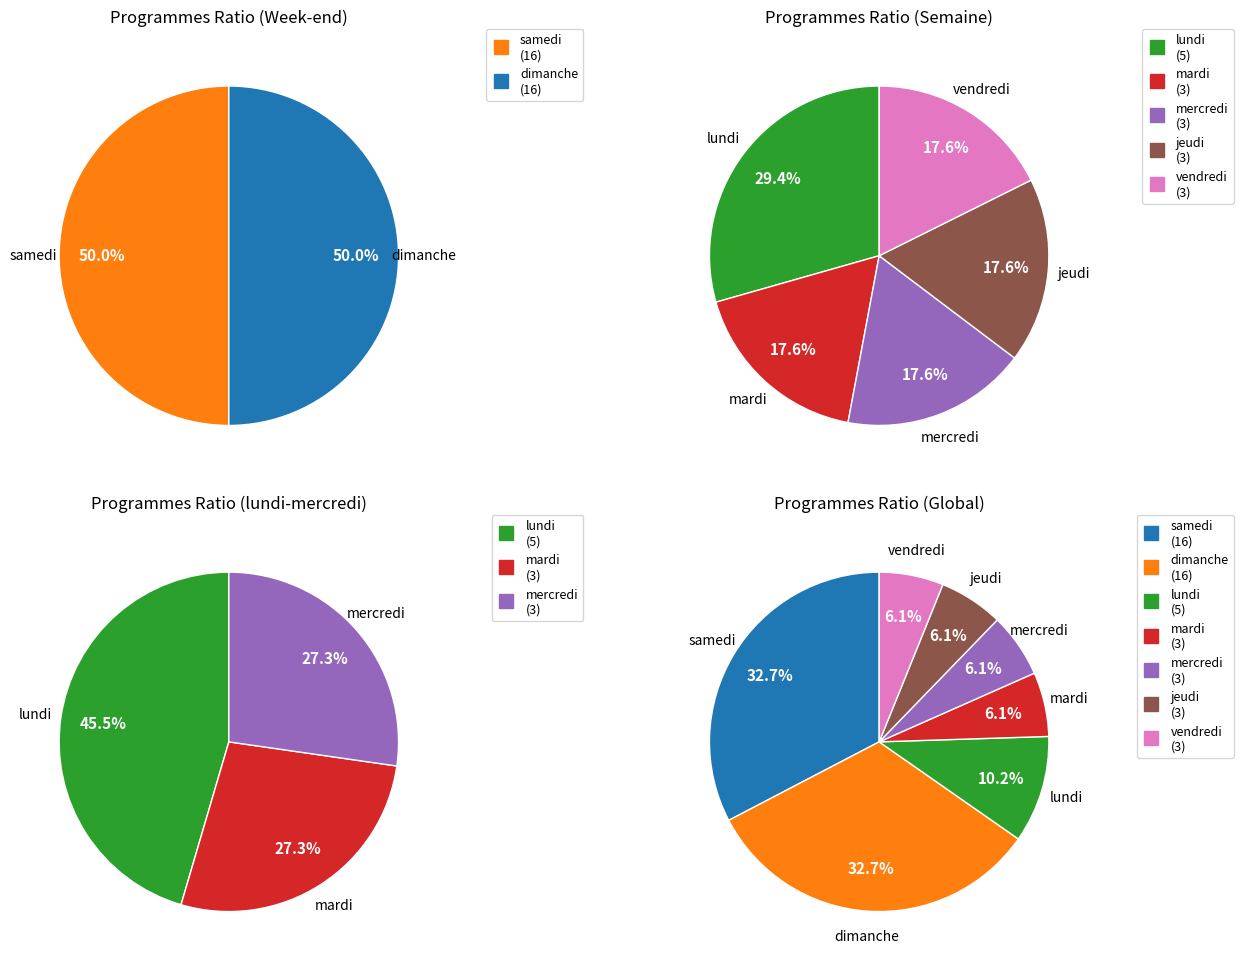

Between vendredi and jeudi, which is larger?

vendredi